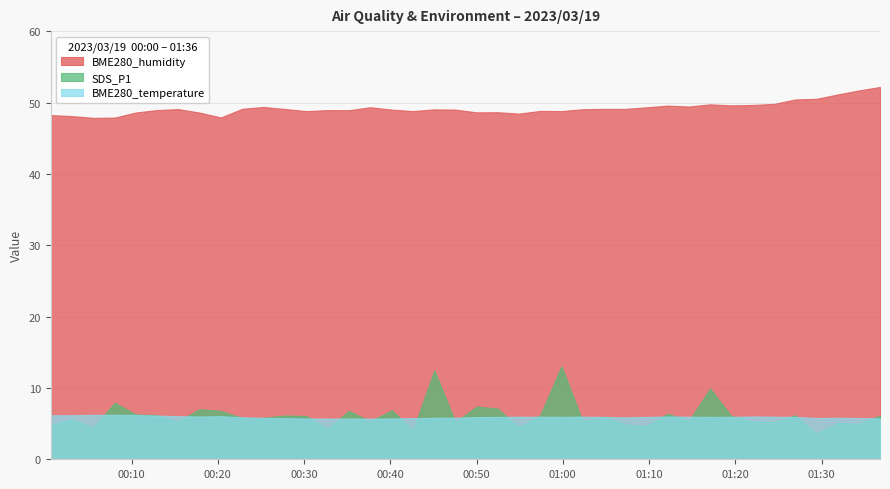

Reading right to left, transcribe all the data shown in this chart.

BME280_humidity: 52.2	51.7	51.2	50.6	50.5	49.9	49.7	49.6	49.8	49.5	49.6	49.4	49.1	49.1	49.1	48.8	48.9	48.5	48.7	48.7	49.0	49.1	48.8	49.0	49.4	49.0	49.0	48.8	49.1	49.4	49.2	48.0	48.6	49.1	49.0	48.6	47.9	47.9	48.1	48.3
BME280_temperature: 5.7	5.8	5.8	5.8	5.9	6.0	6.0	6.0	5.9	6.0	6.0	5.9	5.9	5.9	6.0	6.0	6.0	6.0	5.9	5.9	5.8	5.8	5.8	5.7	5.7	5.7	5.7	5.7	5.8	5.8	5.9	6.0	6.0	6.0	6.1	6.2	6.2	6.2	6.2	6.2
SDS_P1: 6.1	5.0	5.1	3.6	6.2	5.2	5.3	6.1	9.9	5.4	6.4	4.7	4.9	6.0	5.3	13.1	6.2	4.5	7.1	7.4	5.2	12.5	4.0	6.9	5.3	6.8	4.2	6.1	6.2	5.8	5.8	6.8	7.0	5.3	6.2	6.3	7.9	4.4	5.6	4.8